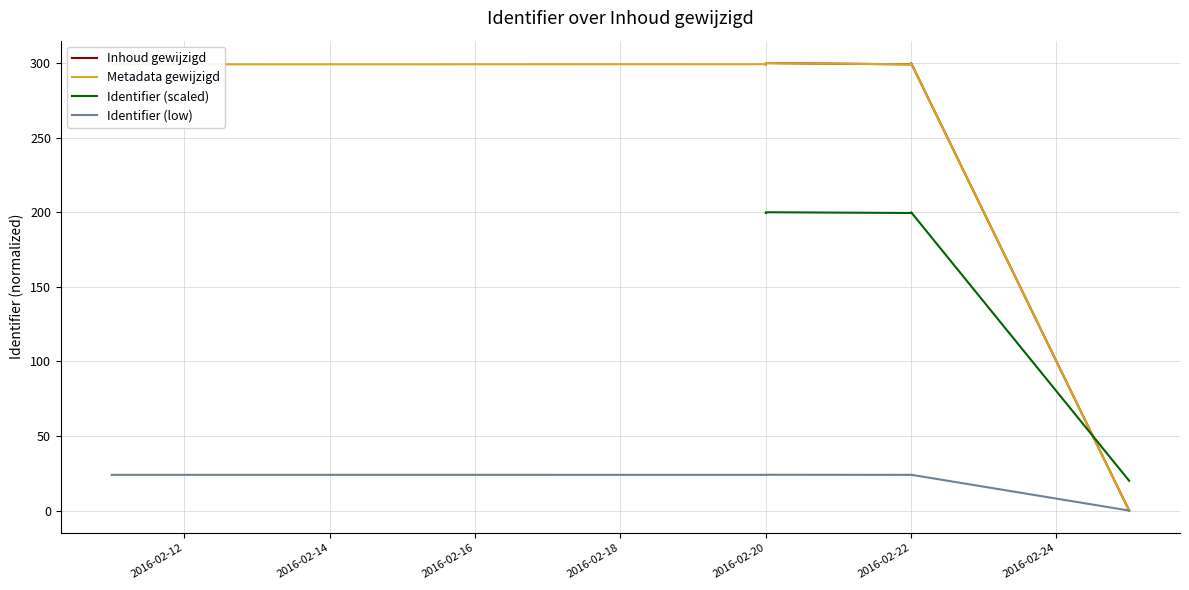

Is this an area chart (filled region under the line)?

No